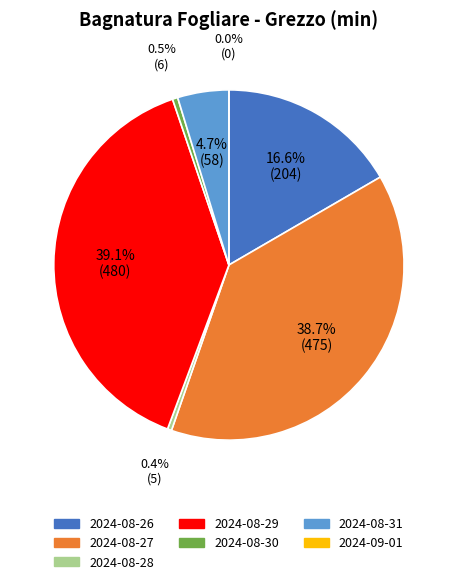

What percentage is the 2024-08-29 slice, to the nearest percent?

39%